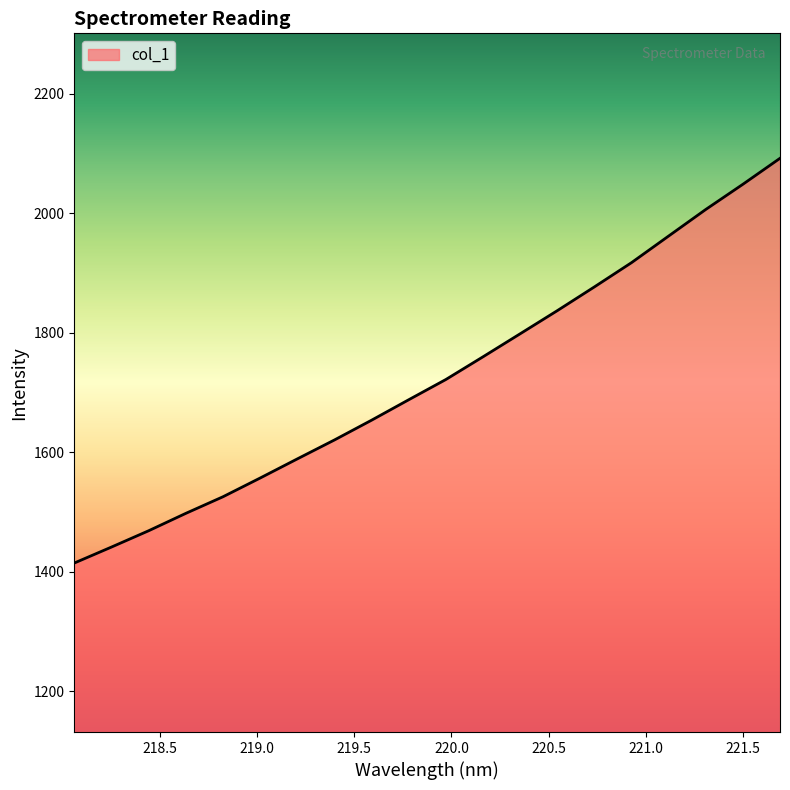

What is the difference between the maximum and minimum values?

677.5